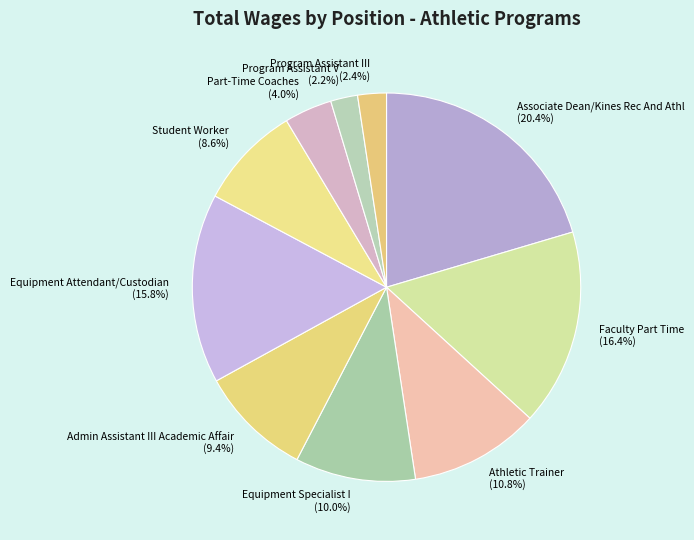

Which has a higher value, Associate Dean/Kines Rec And Athl or Program Assistant V?

Associate Dean/Kines Rec And Athl